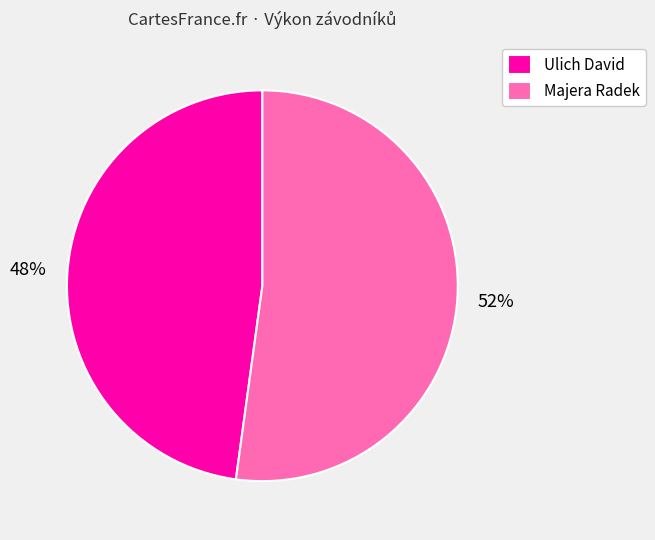

The Ulich David slice represents 42% of the pie. True or false?

False